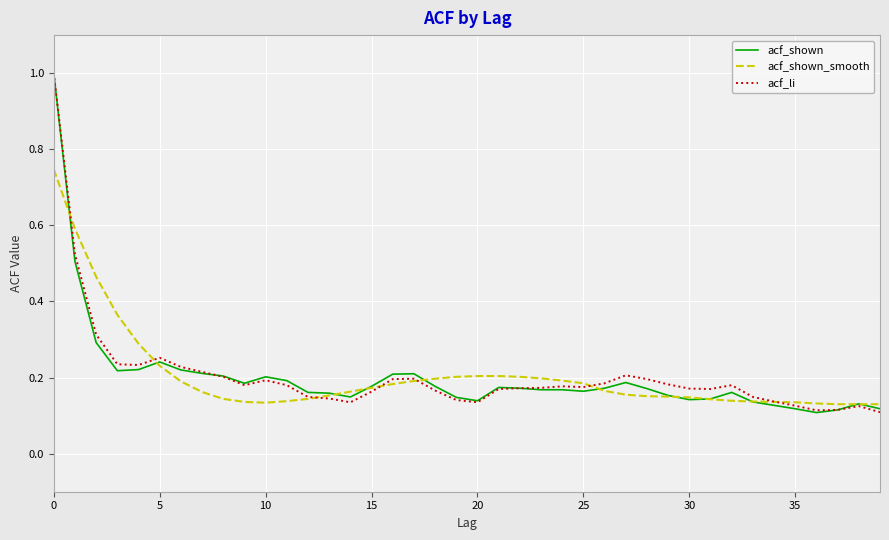

What is the maximum value shown in the chart?

1.0